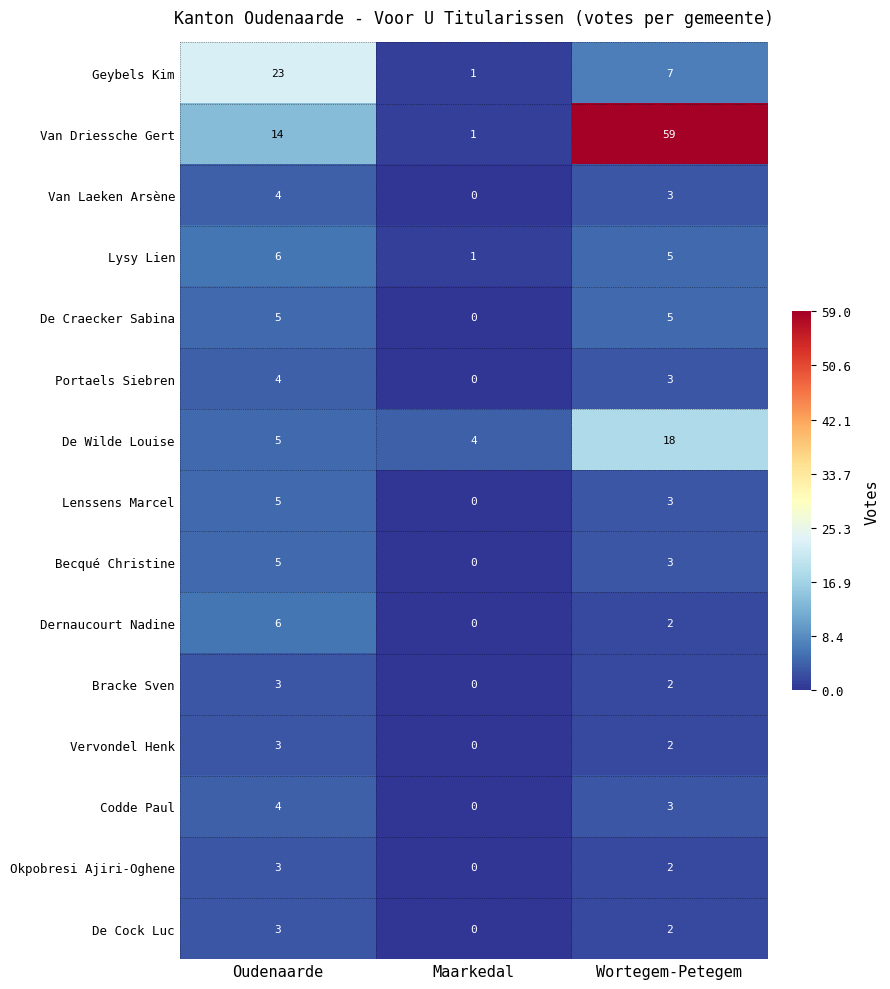

Which series has the largest total across all categories?

Van Driessche Gert